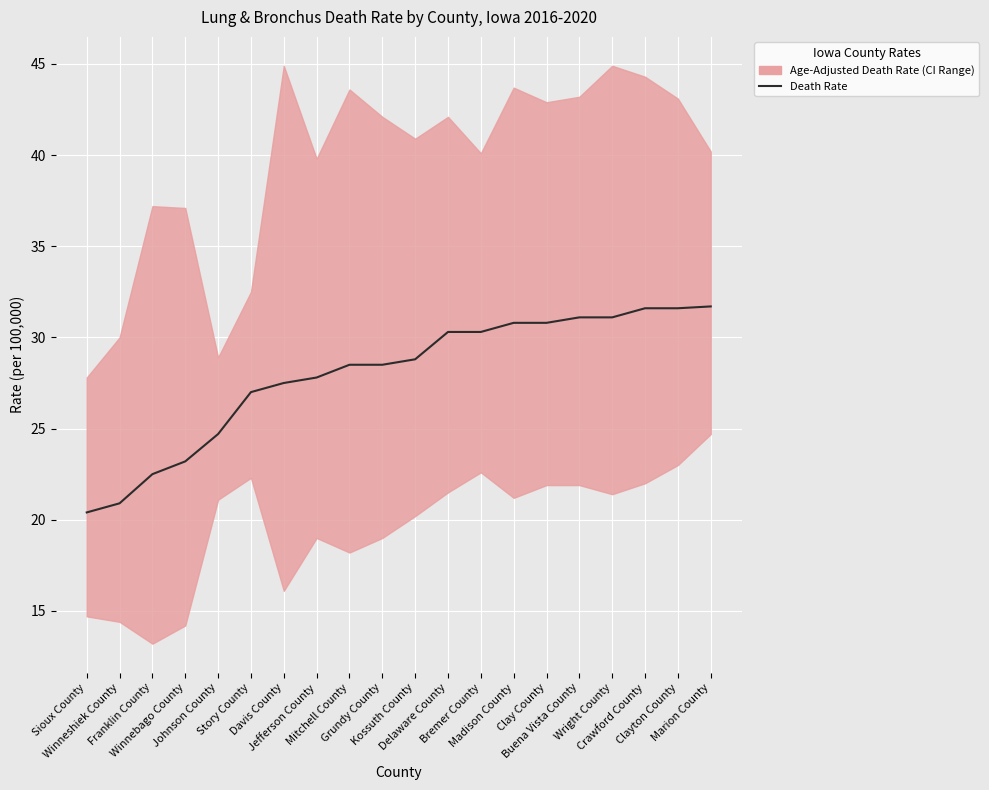

Where does the data first go above 28?

Mitchell County